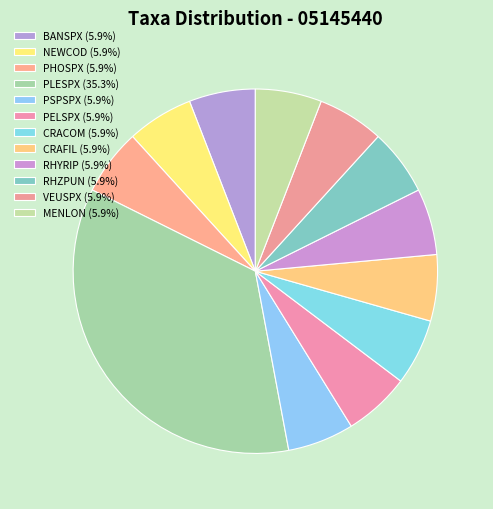

Is there any slice that represents more than half of the pie?

No